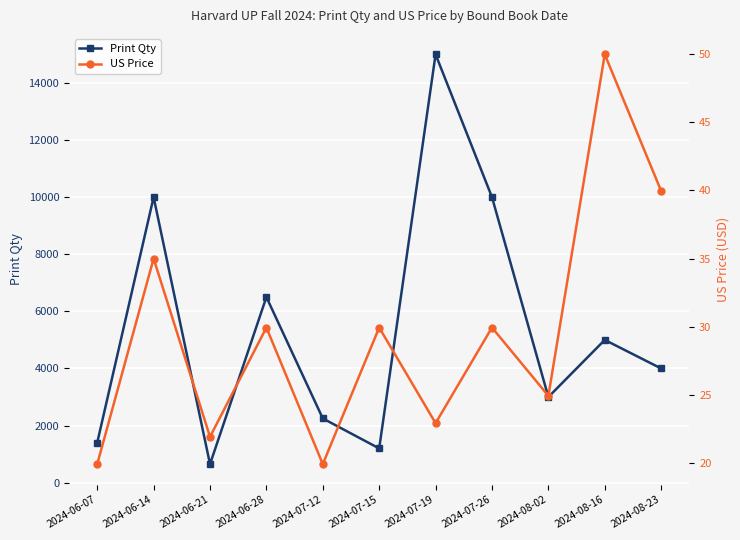

Which series has the largest total across all categories?

Print Qty